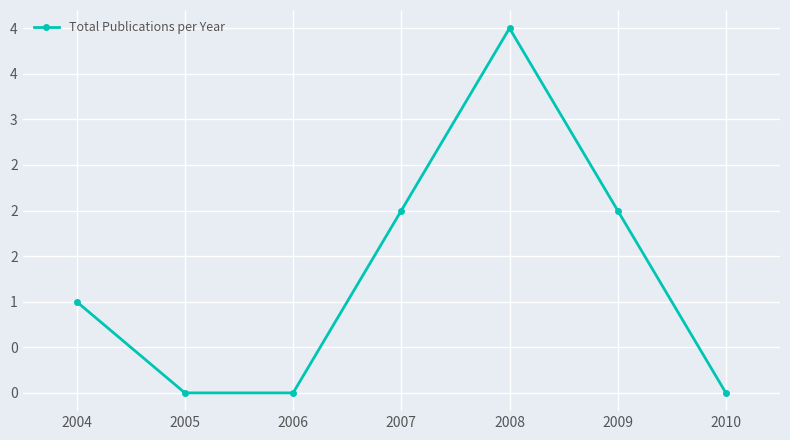

Rank the categories by value from lowest to highest.

2005, 2006, 2010, 2004, 2007, 2009, 2008